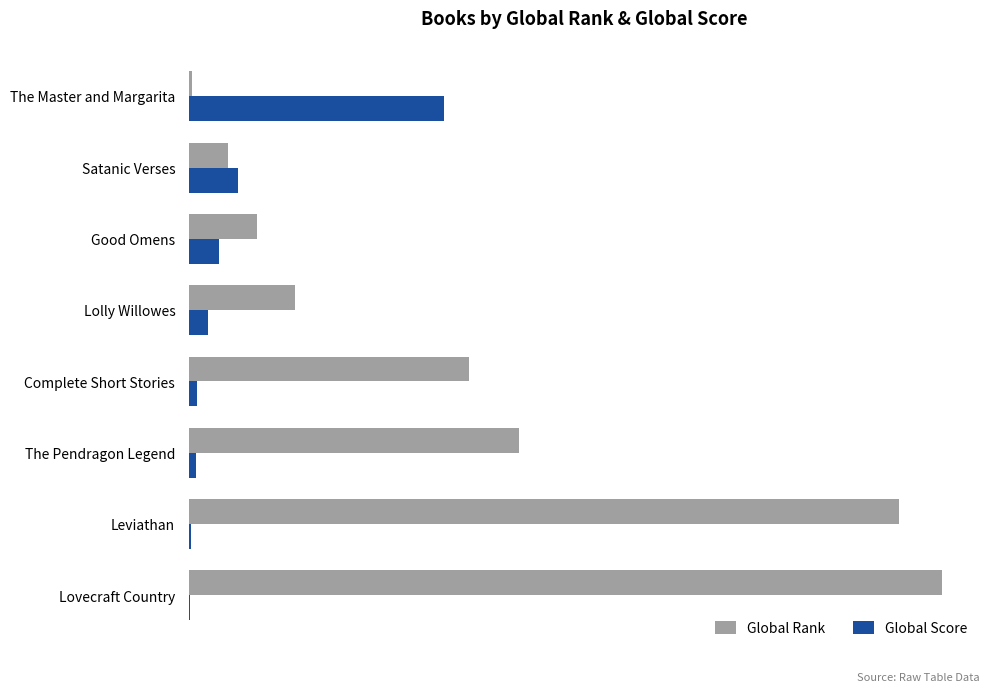

Rank the series by their maximum value, from lowest to highest.

Global Score, Global Rank